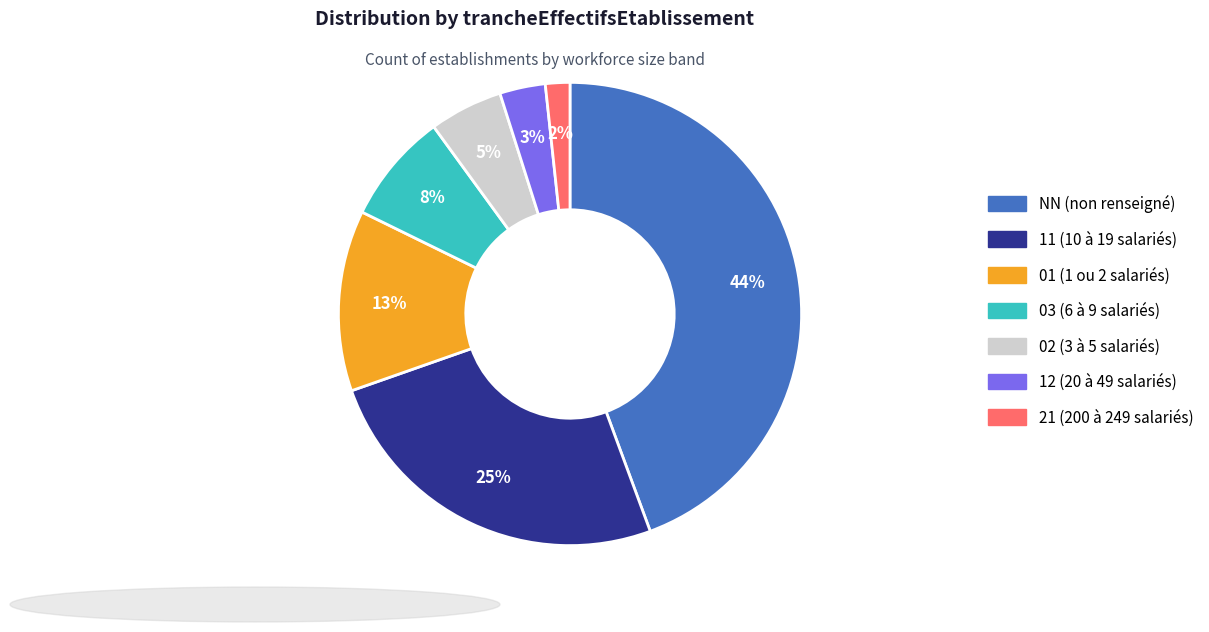

Rank the categories by value from lowest to highest.

21, 12, 02, 03, 01, 11, NN